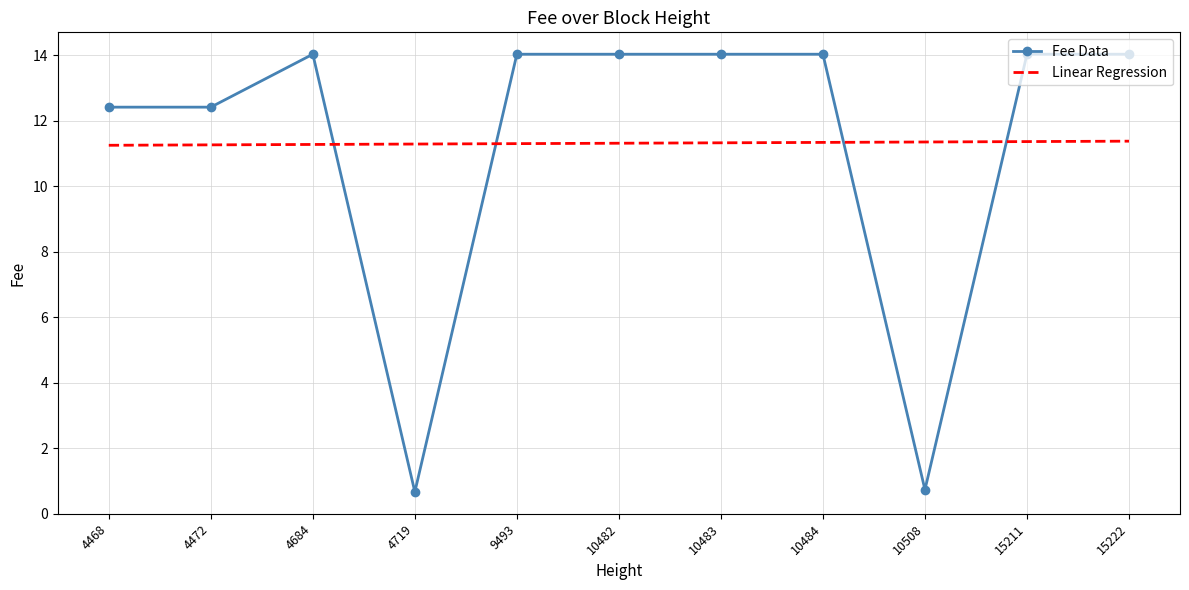

What is the lowest value of the Linear Regression series?

11.2